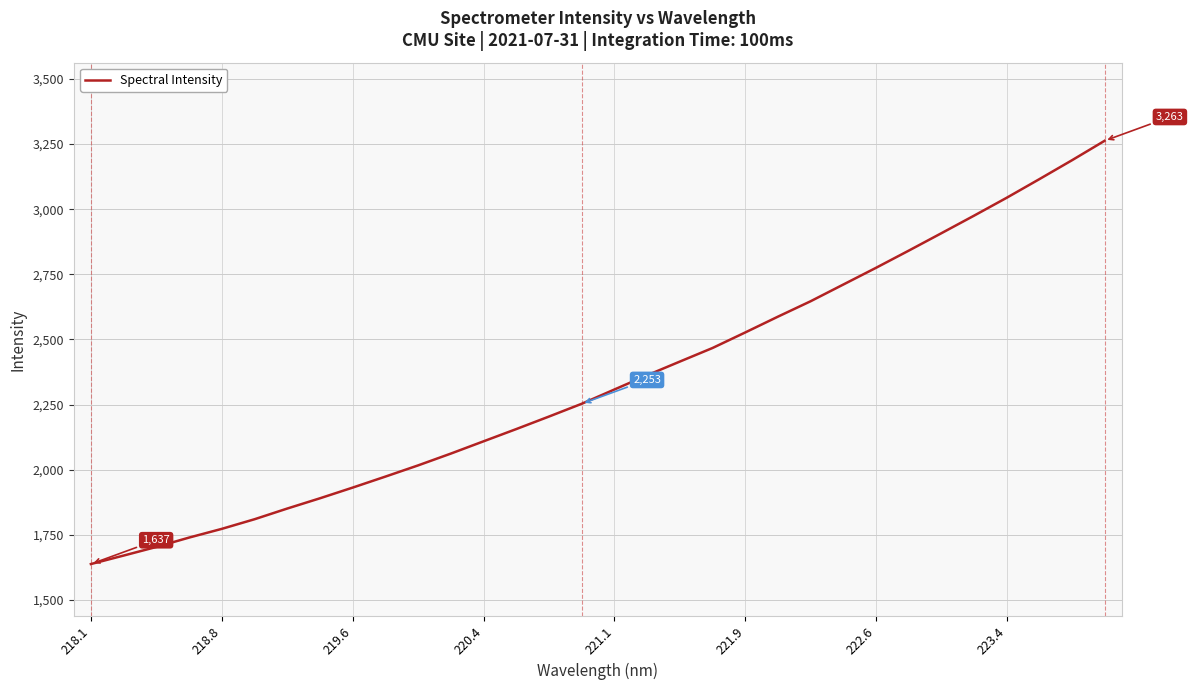

True or false: the data has more than 0 interior local peaks.

False